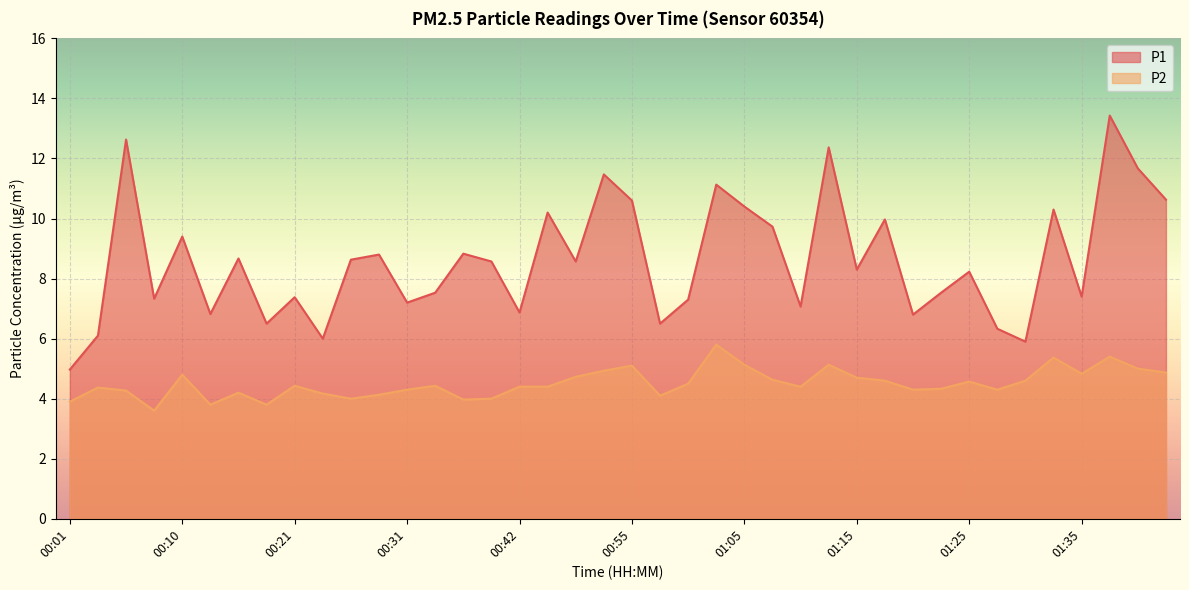

What are all the series names shown in the legend?

P1, P2